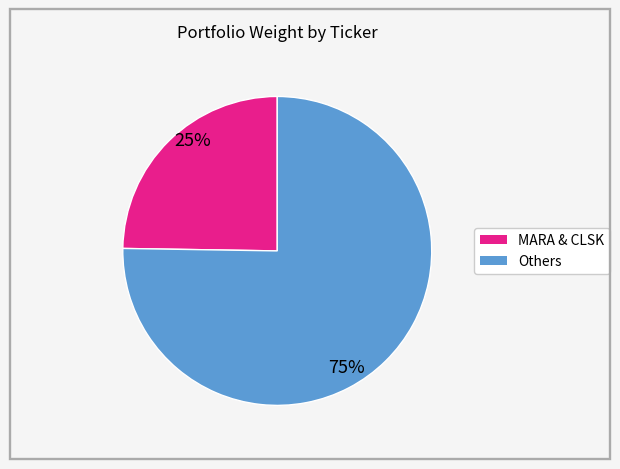

How many slices are in this pie chart?

2